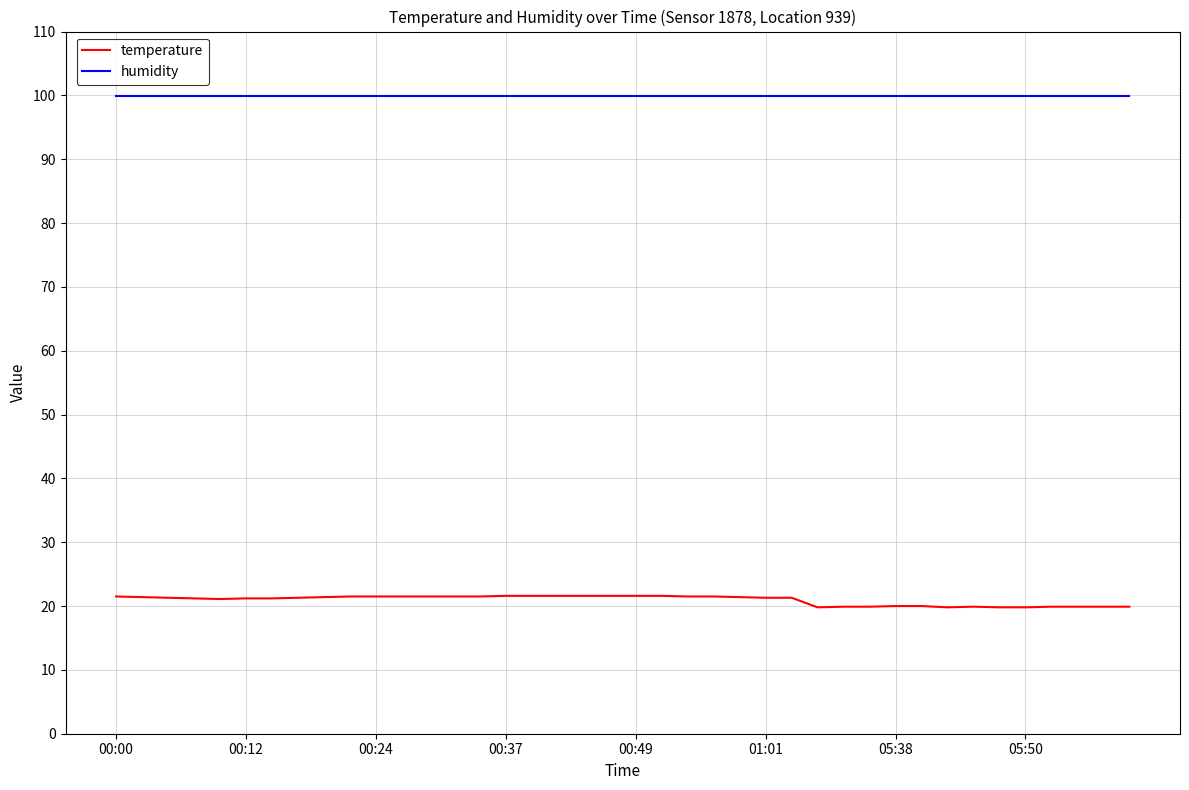

What is the minimum value shown in the chart?

19.8